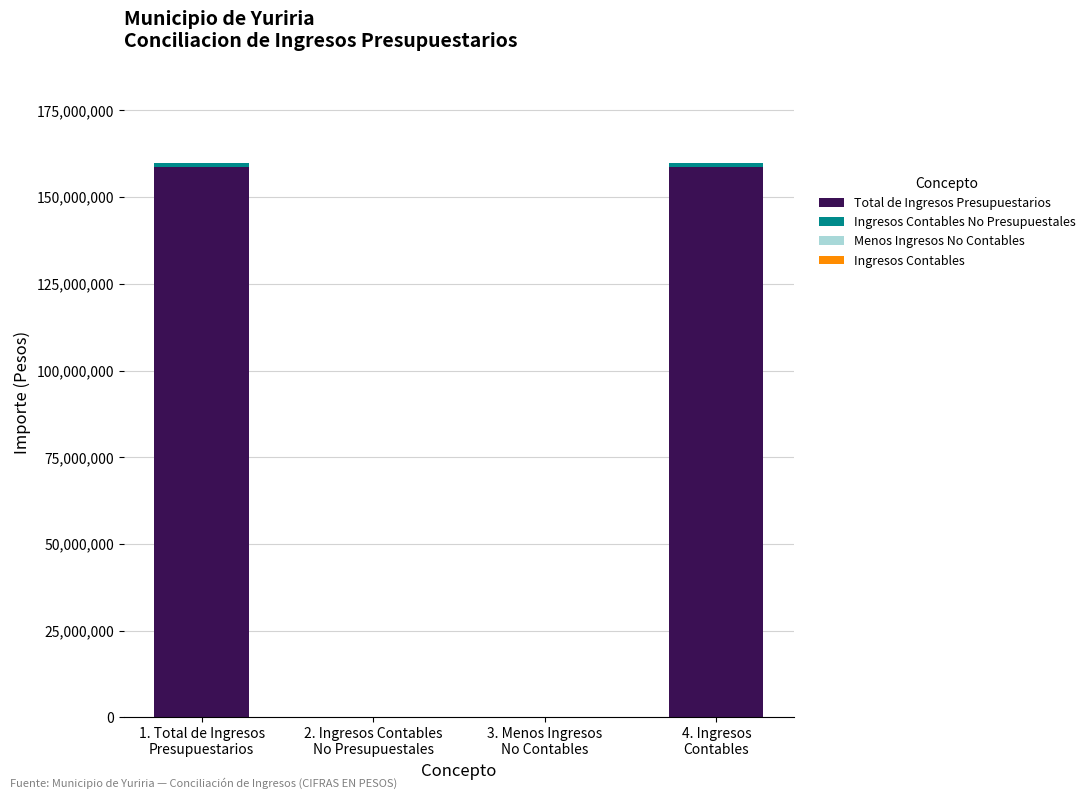

Which series has the largest total across all categories?

Total de Ingresos Presupuestarios